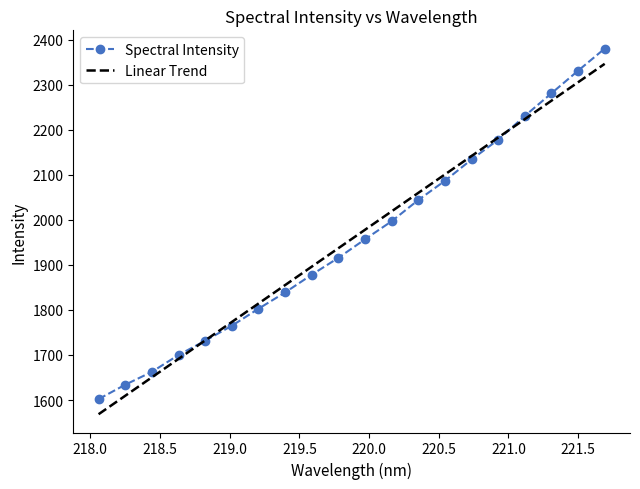

What is the lowest value of the Spectral Intensity series?

1602.0